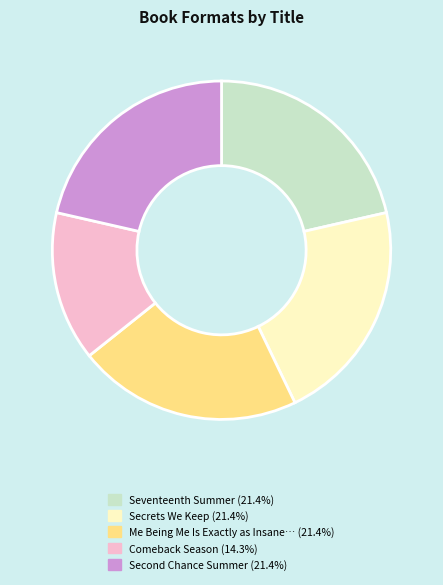

Is there a majority slice in this chart?

No